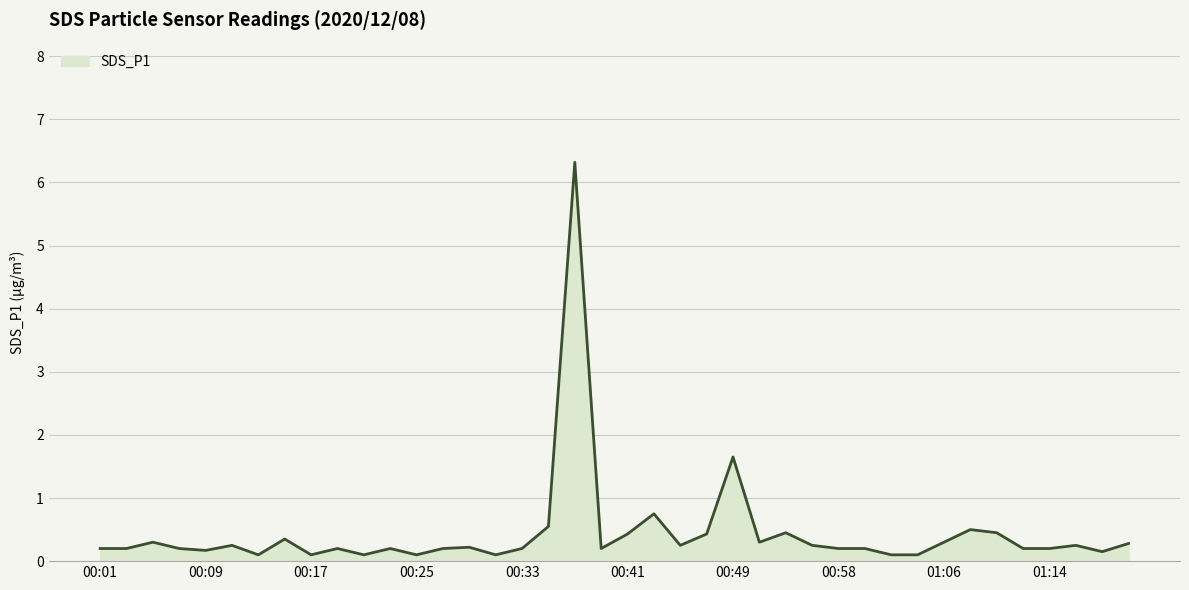

What is the maximum value shown in the chart?

6.3